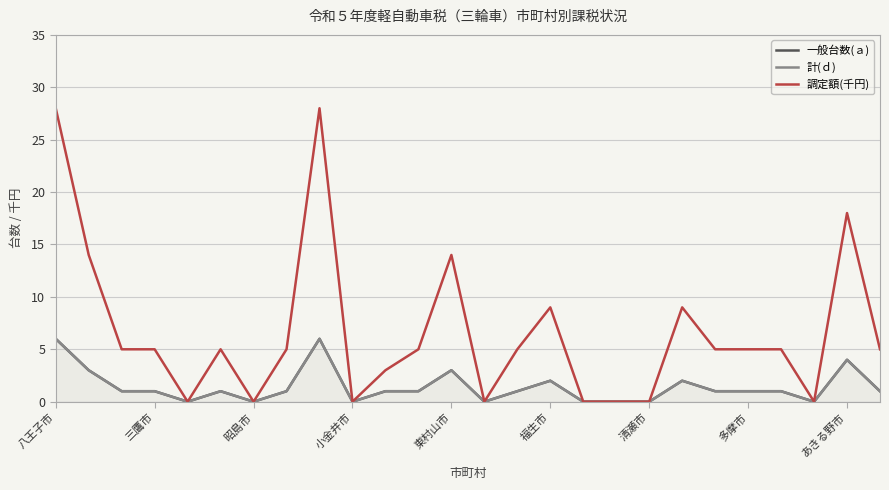

How many data points in 一般台数(ａ) are less than 1?

8